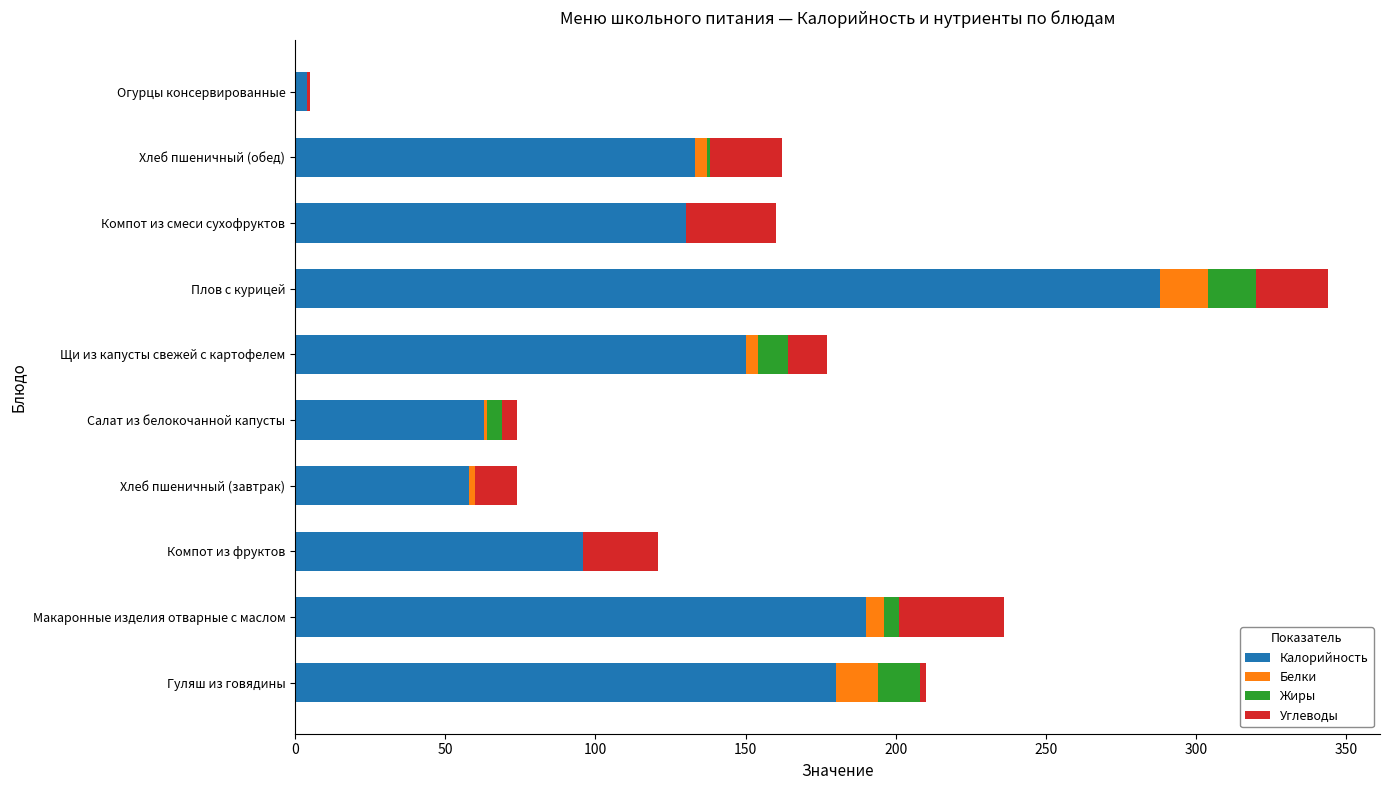

What is the total value across all series at Компот из смеси сухофруктов?

160